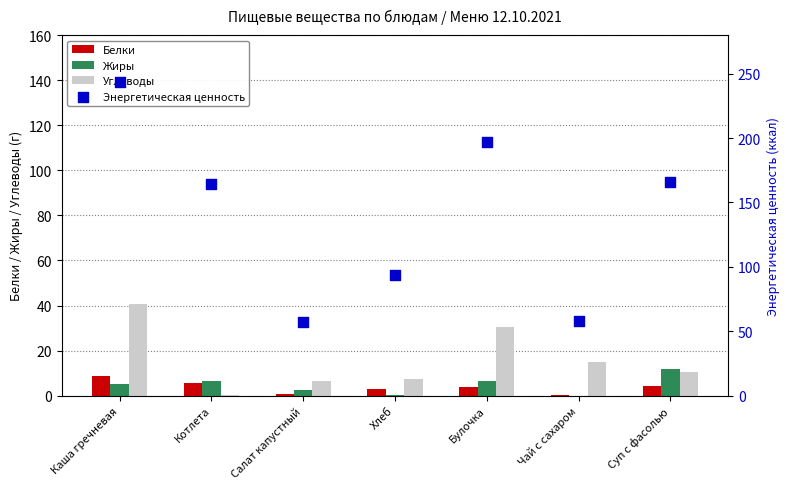

At which category is the sum across all series the highest?

Каша гречневая